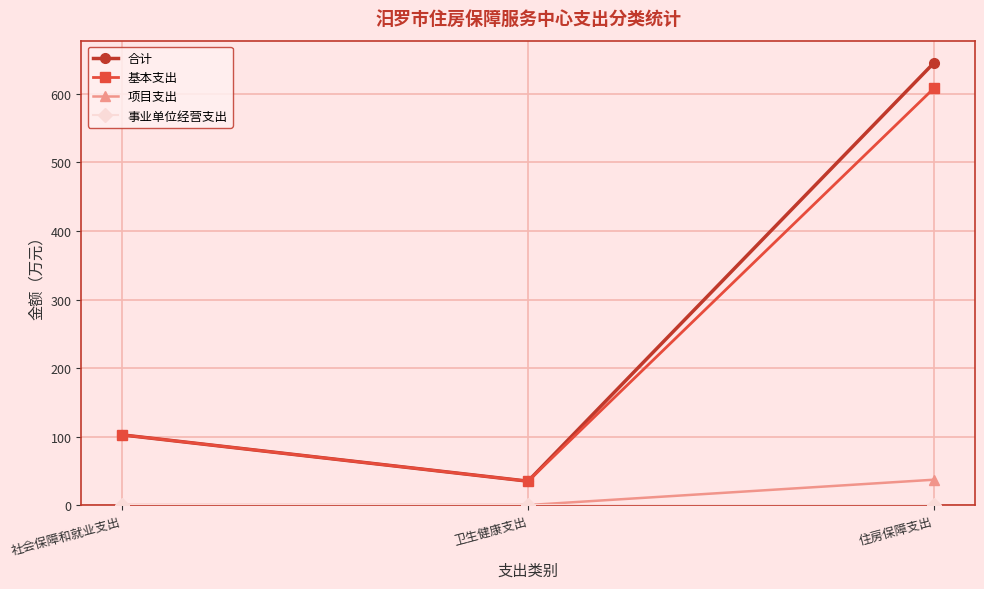

At which category does the chart reach its peak across all series?

住房保障支出